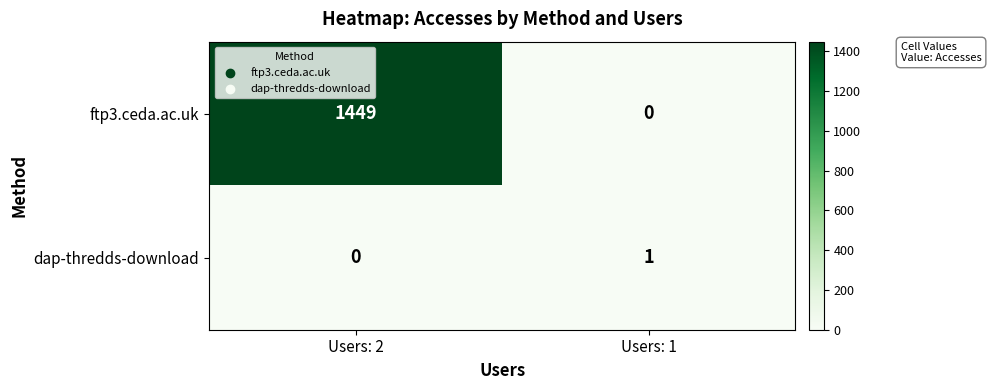

Which label corresponds to the largest value in the chart?

Users: 2